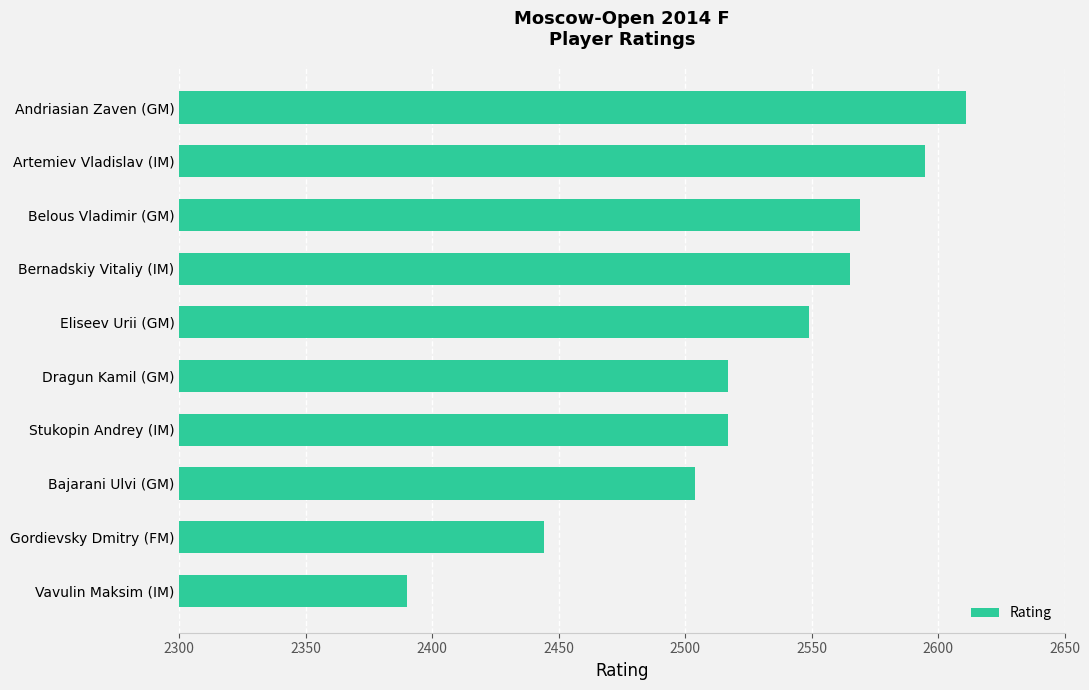

What is the label of the 7th bar from the bottom?

Bernadskiy Vitaliy (IM)